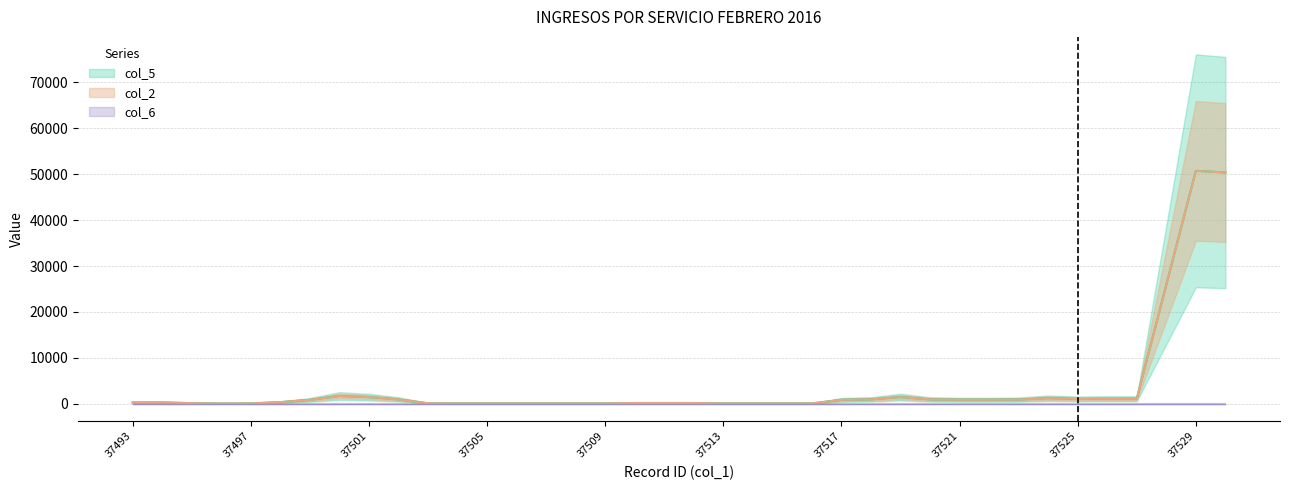

Is this an area chart (filled region under the line)?

No